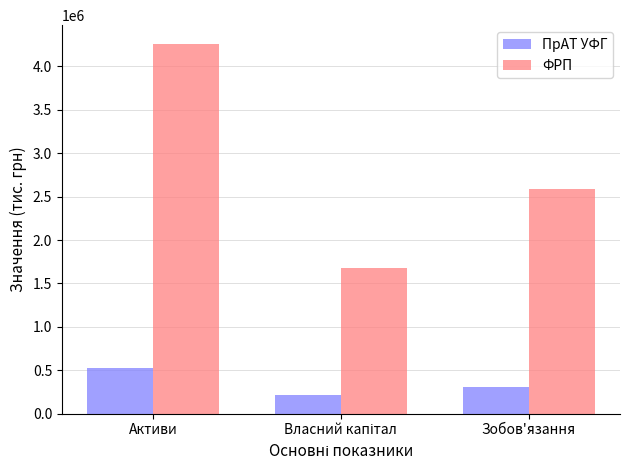

At which category does the chart reach its peak across all series?

Активи